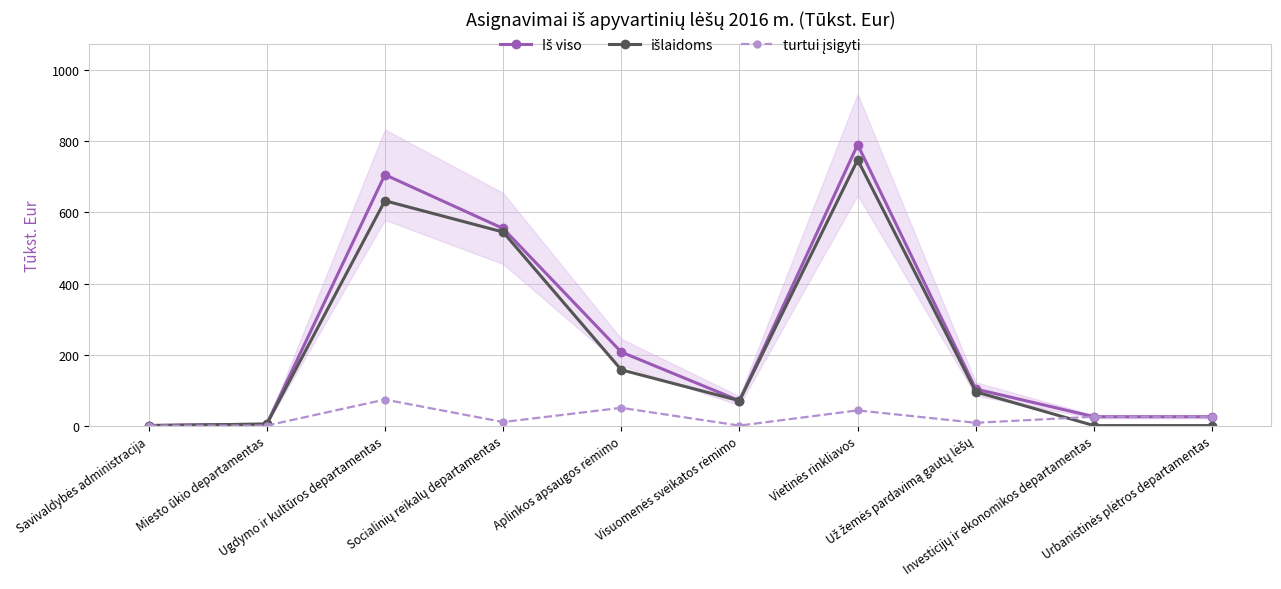

What is the difference between the maximum and minimum values in the Iš viso series?

790.7